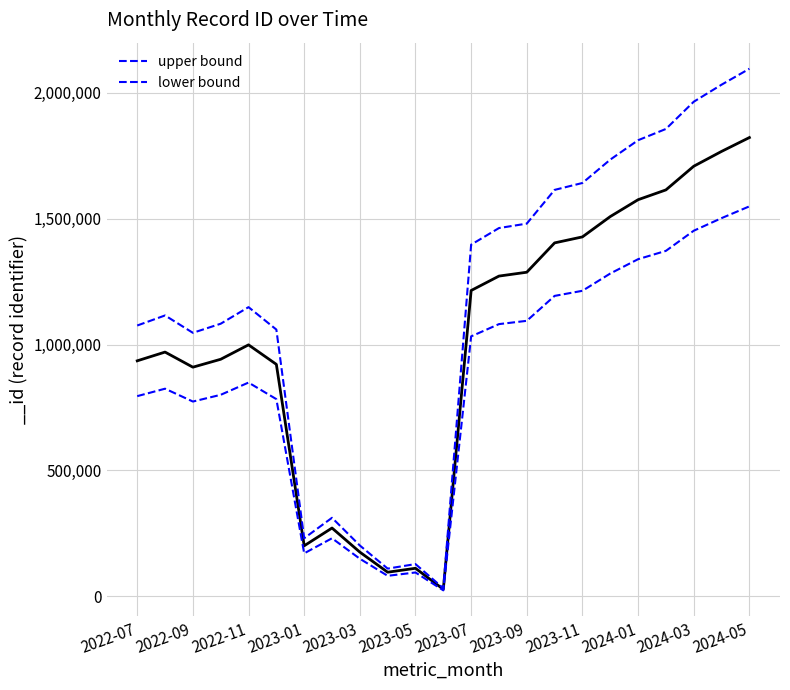

True or false: lower bound and upper bound cross at least once.

False